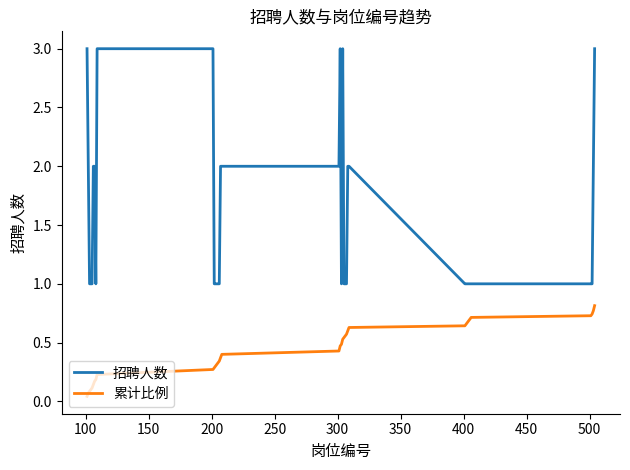

Which series has the largest total across all categories?

招聘人数